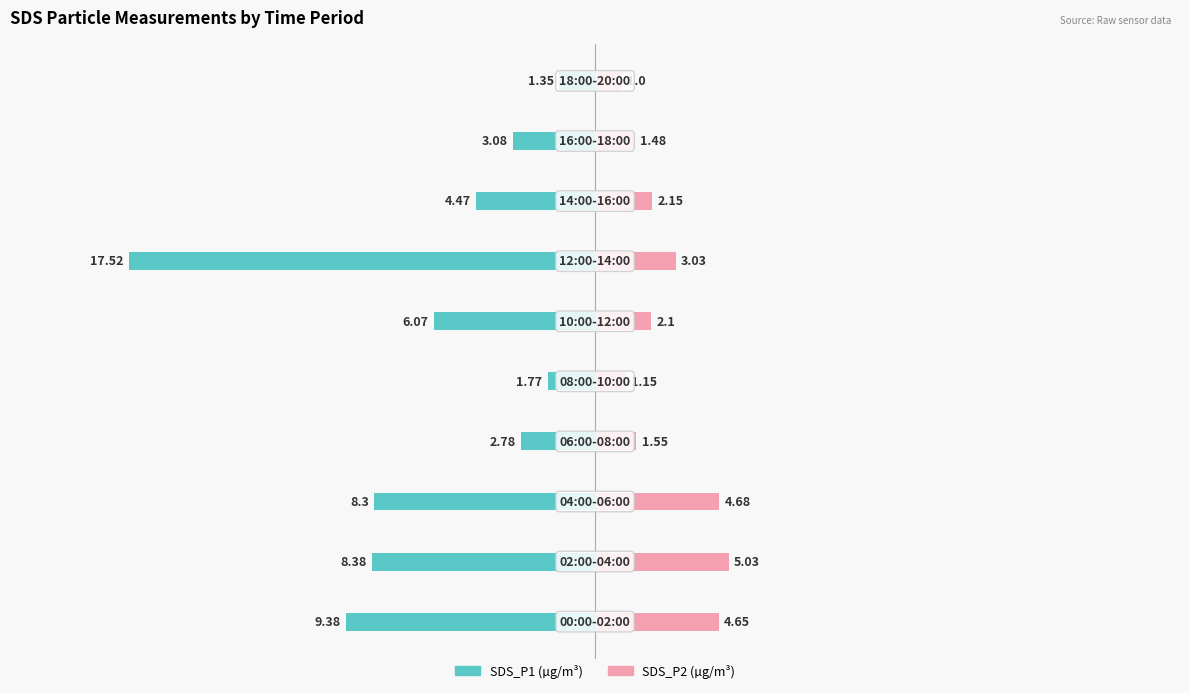

Which series has the largest range (max minus min)?

SDS_P1